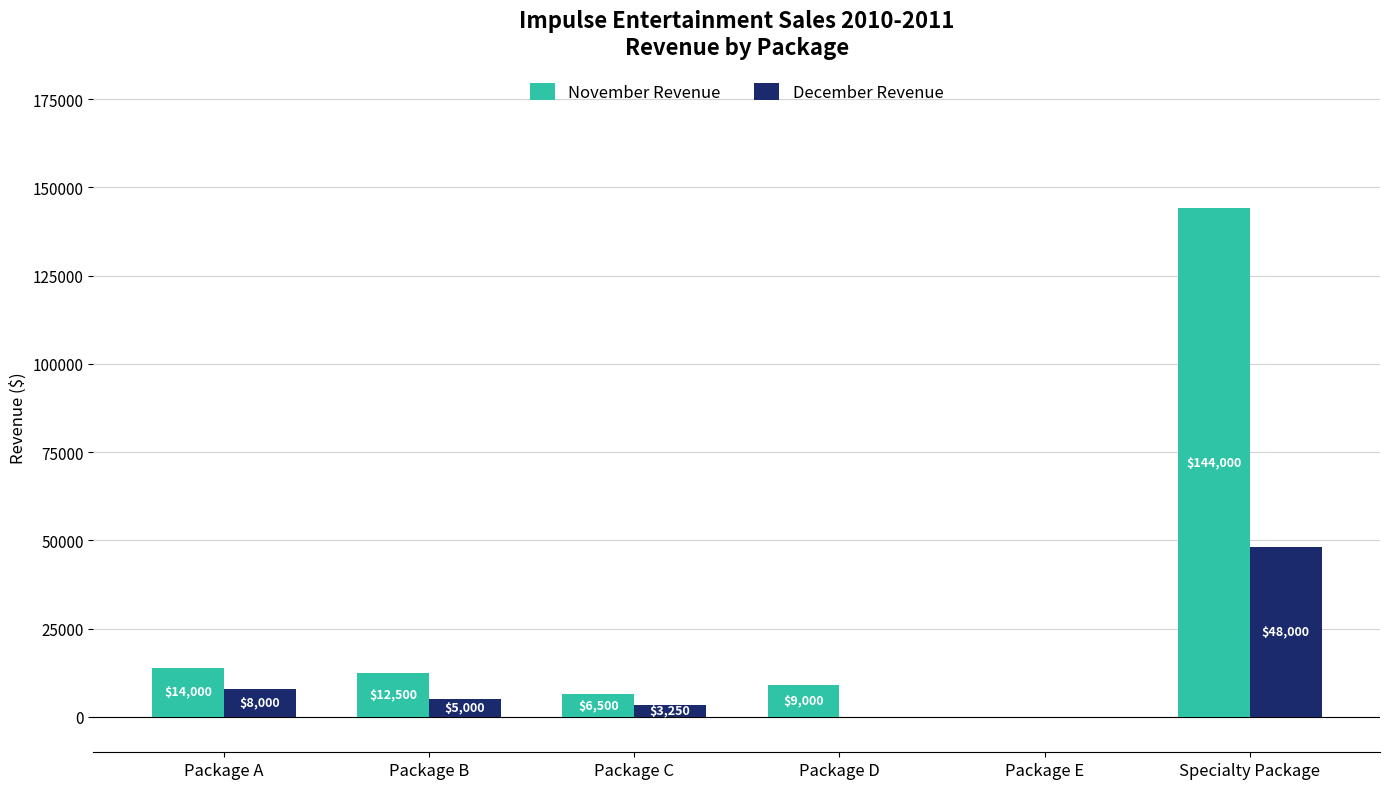

What is the total value across all series at Package A?

22000